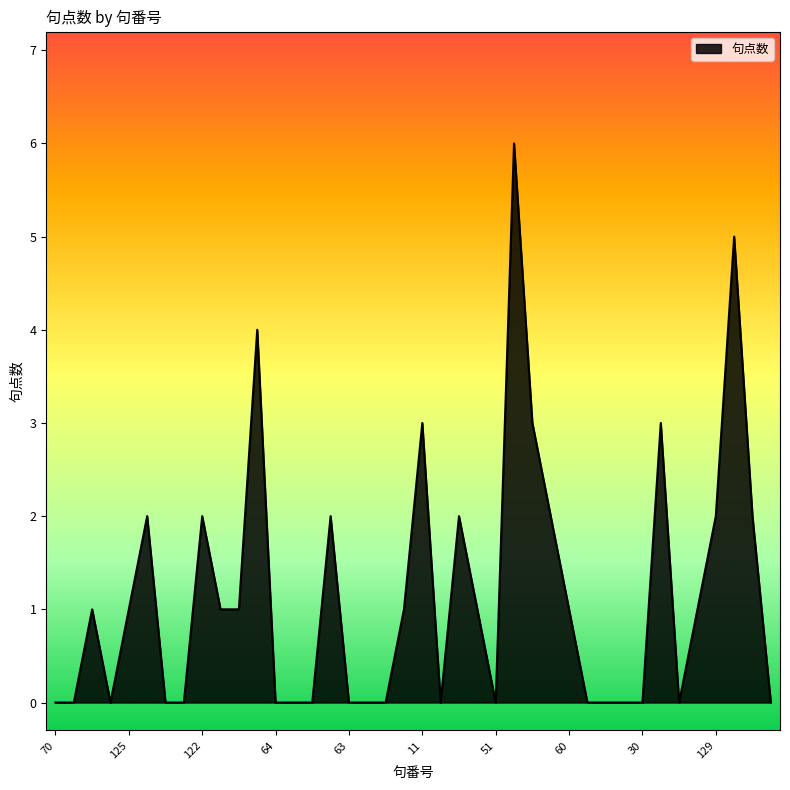

What is the maximum value shown in the chart?

6